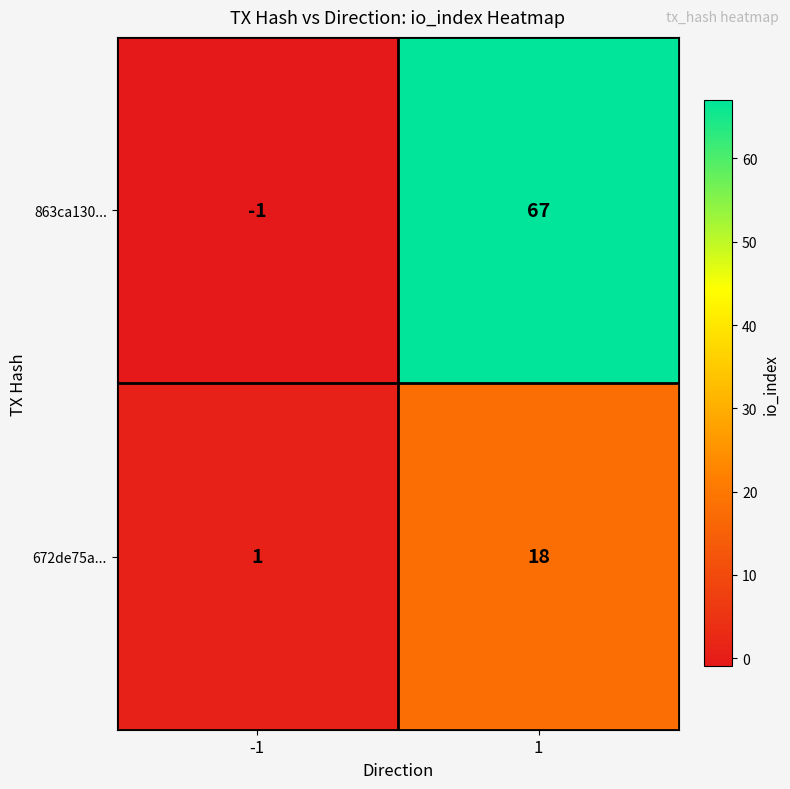

At which category is the sum across all series the highest?

1